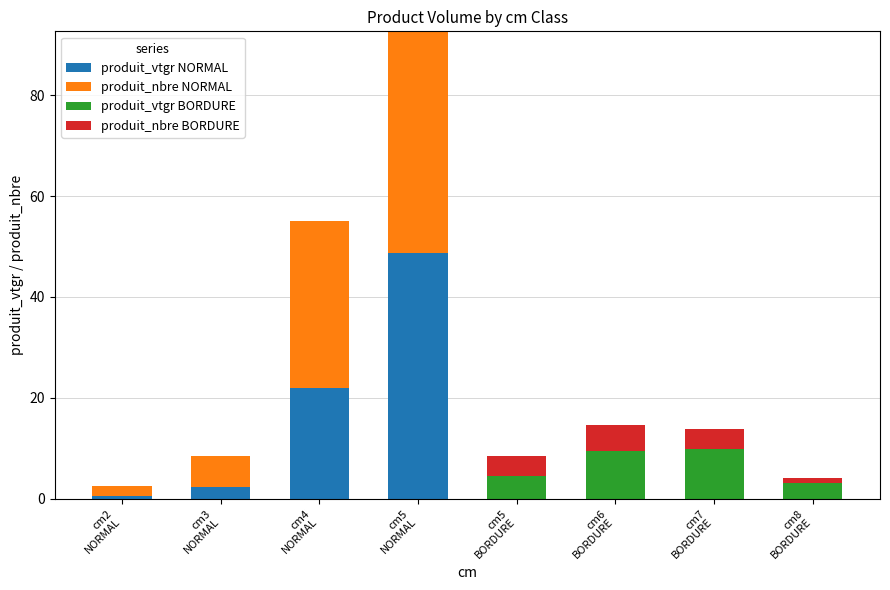

Count the number of categories in the chart.

8